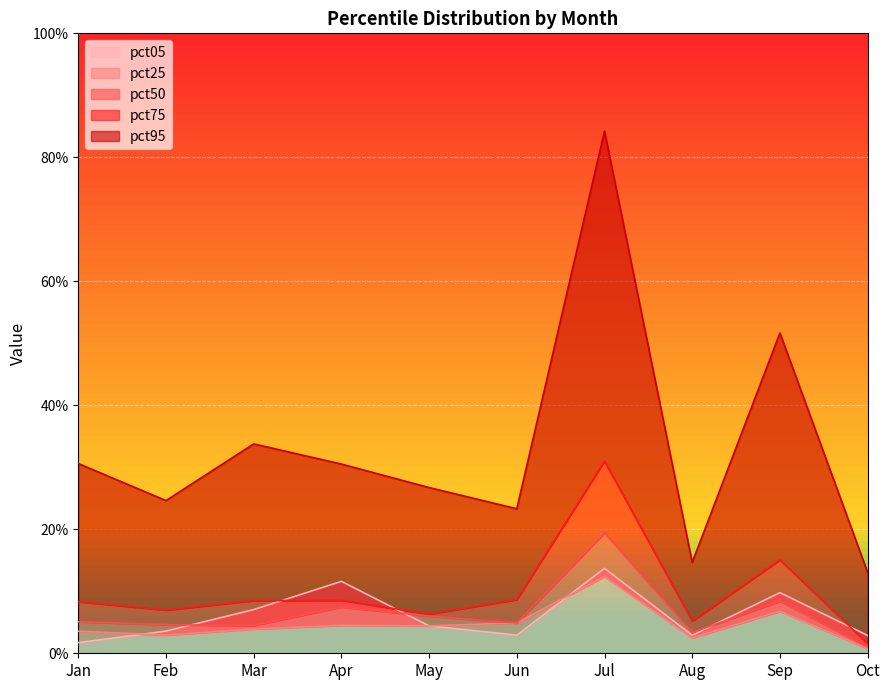

What is the sum of all pct50 values?

0.6